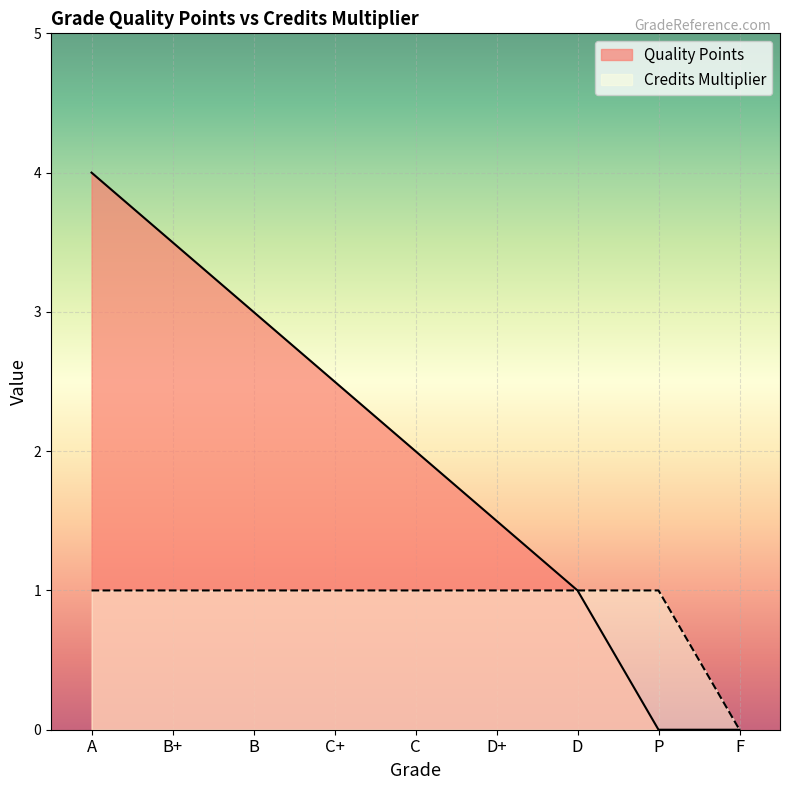

At which category does the chart reach its peak across all series?

A